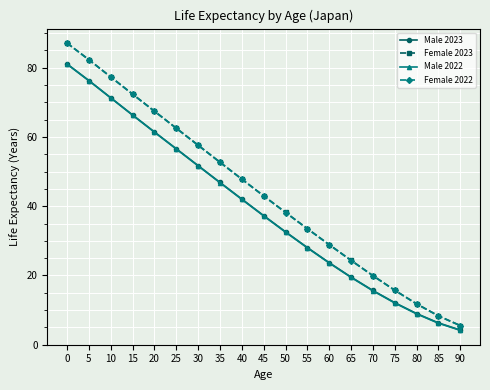

How many data points in Female 2022 are less than 42?

9